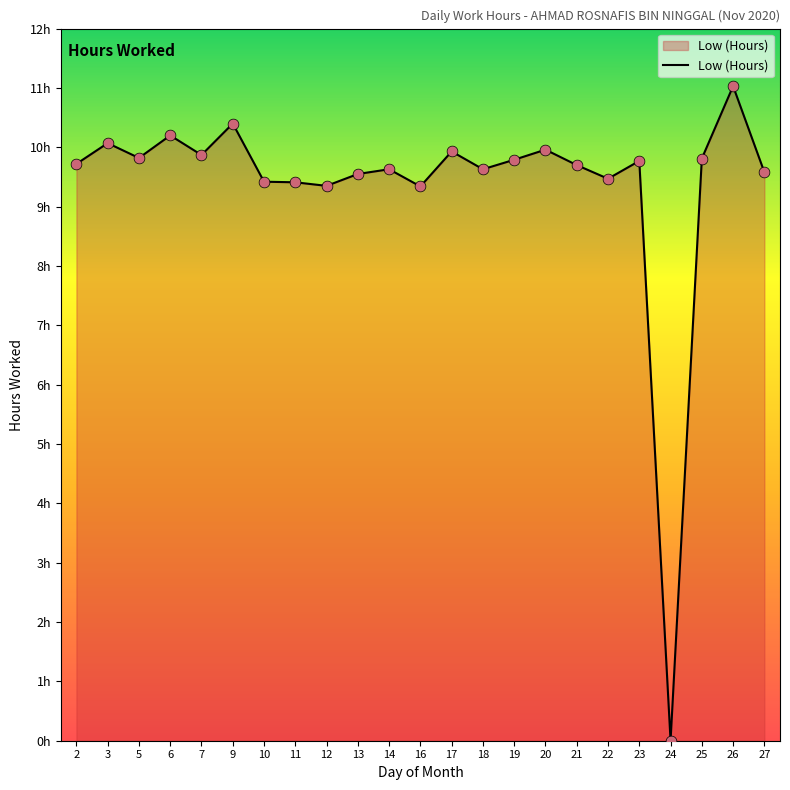

Between 12 and 3, which is larger?

3